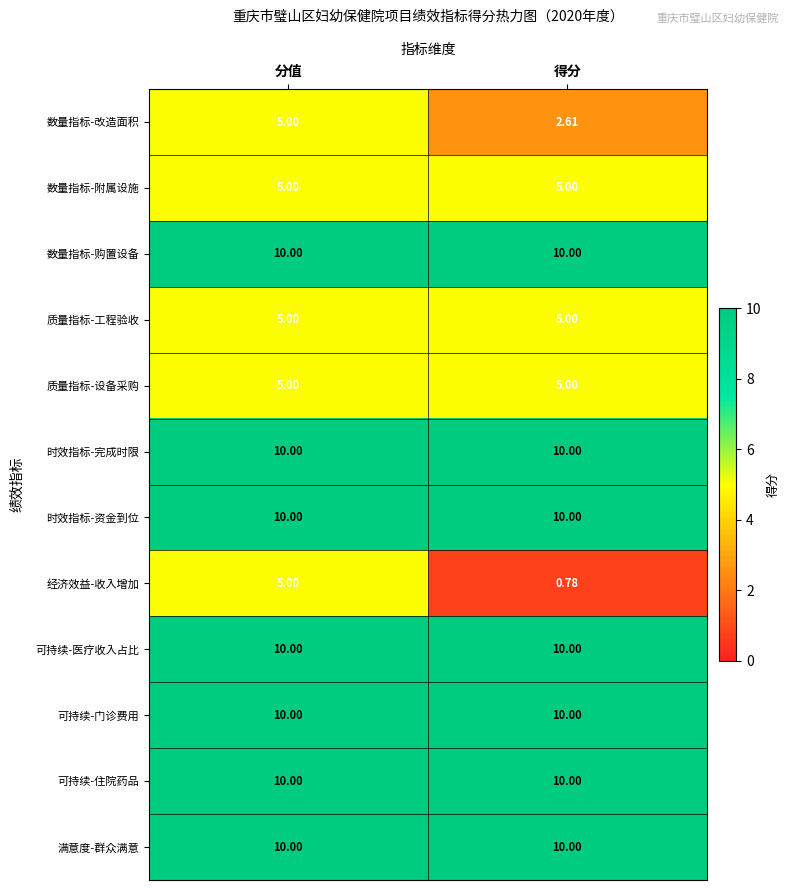

Which category has the lowest value across all series?

得分